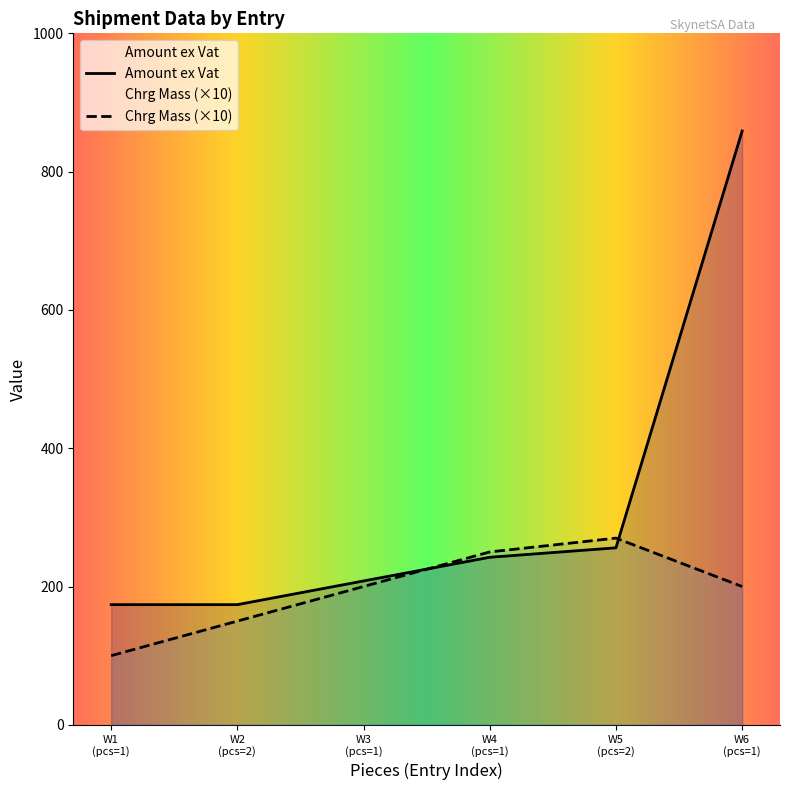

True or false: Amount ex Vat has more than 2 interior local peaks.

False